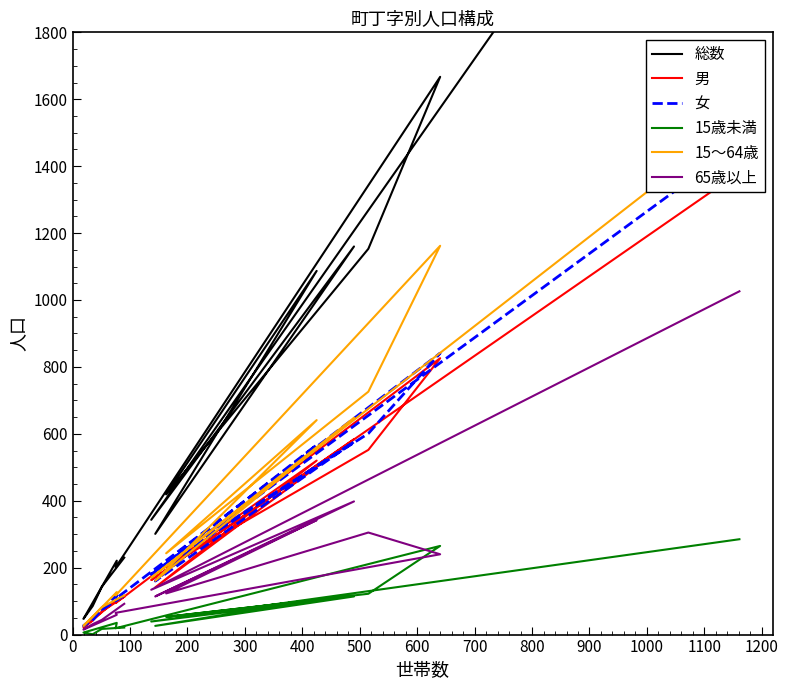

At which label is 総数 closest to 1448?

600